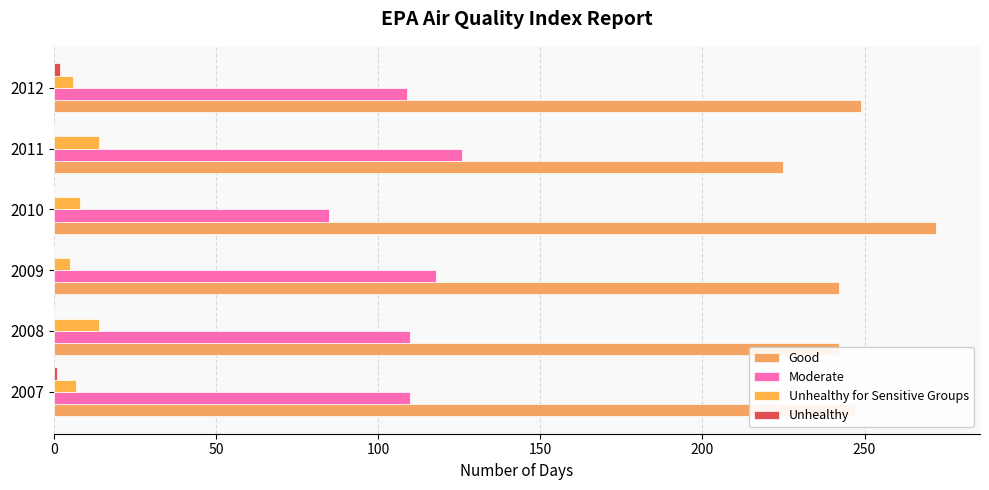

List the series in order of their peak value, lowest first.

Unhealthy, Unhealthy for Sensitive Groups, Moderate, Good